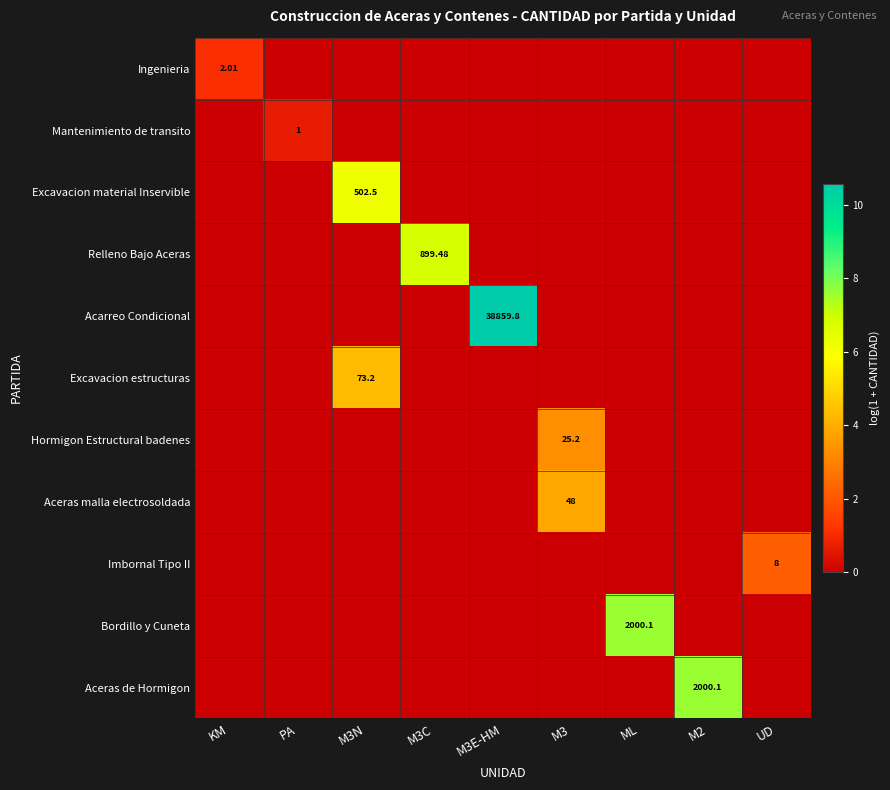

What is the total value across all series at M2?

7.6